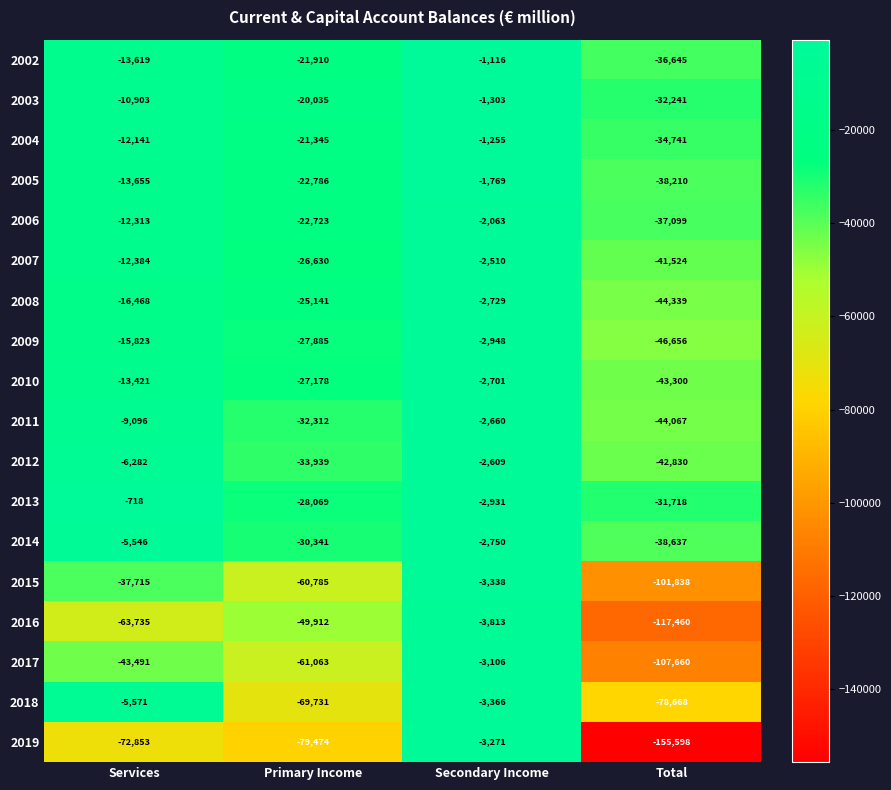

What is the sum of the 2003 values at Secondary Income and Total?

-33544